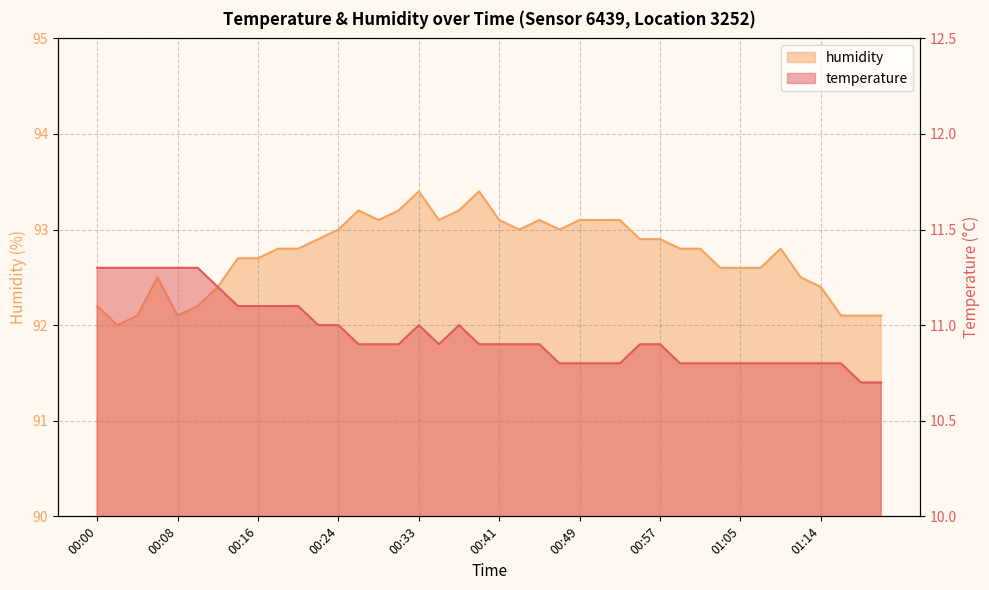

What is the minimum value shown in the chart?

10.7